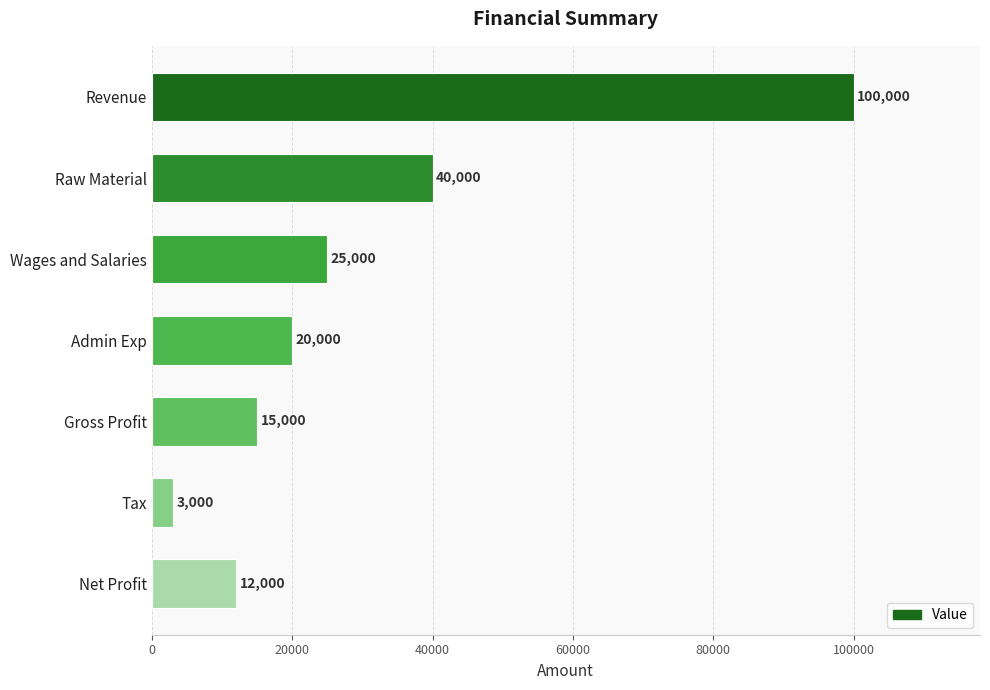

What value does the data have at Net Profit, to the nearest 100?

12000